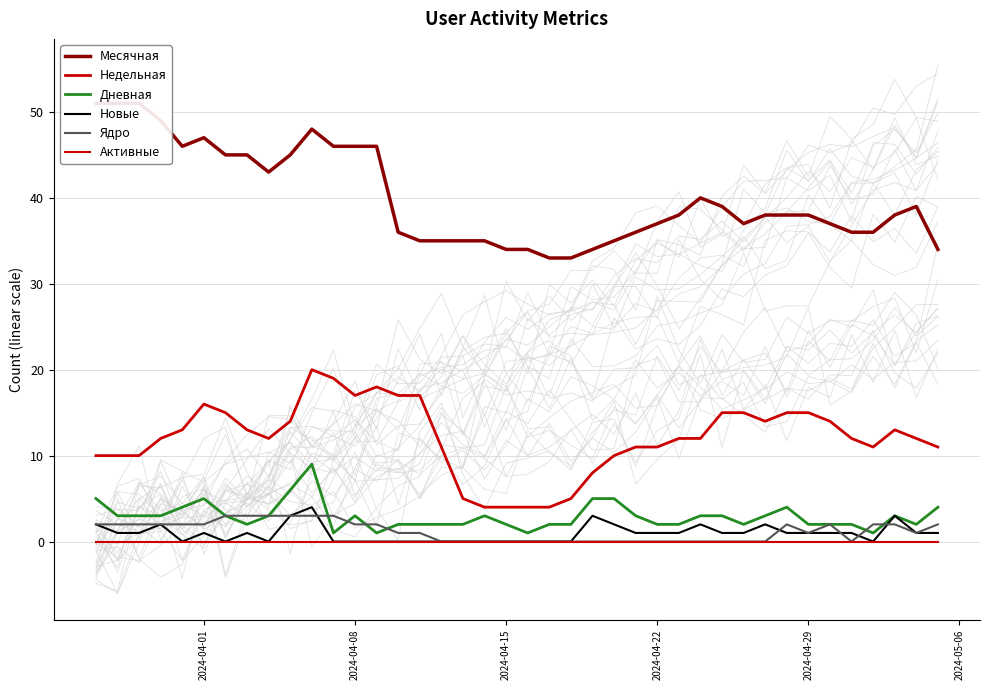

Which category has the lowest value across all series?

2024-04-29